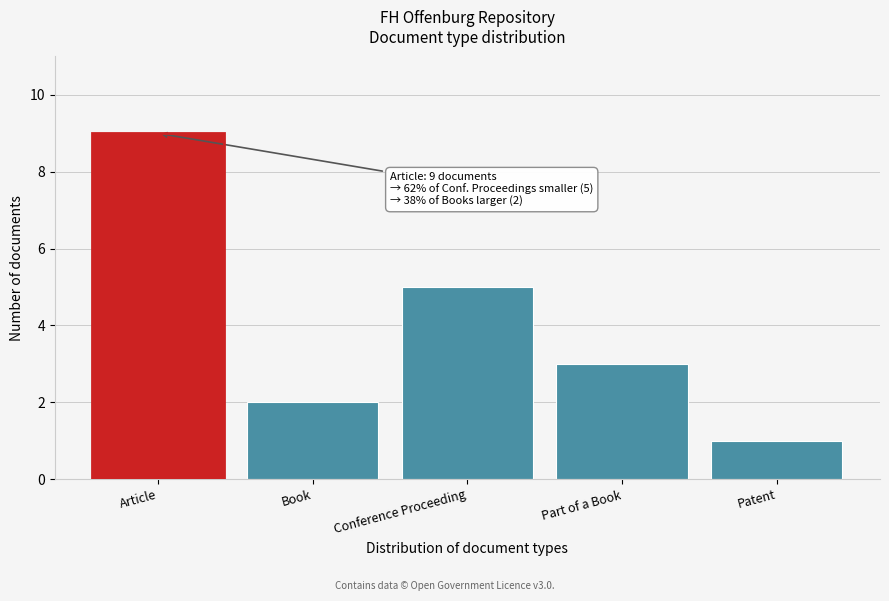

Reading left to right, transcribe all the data shown in this chart.

9	2	5	3	1